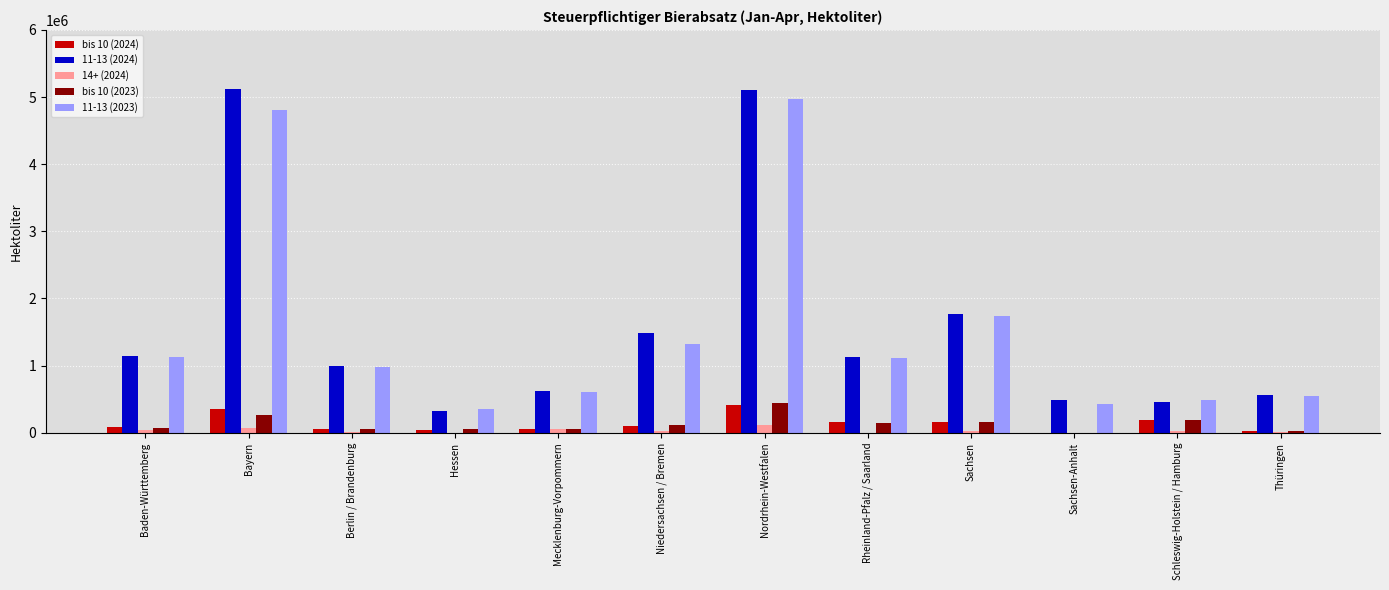

How many groups of bars are there?

12